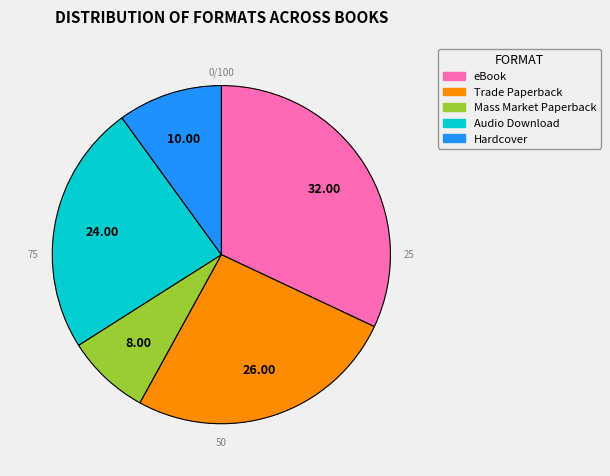

How many segments does this pie chart have?

5